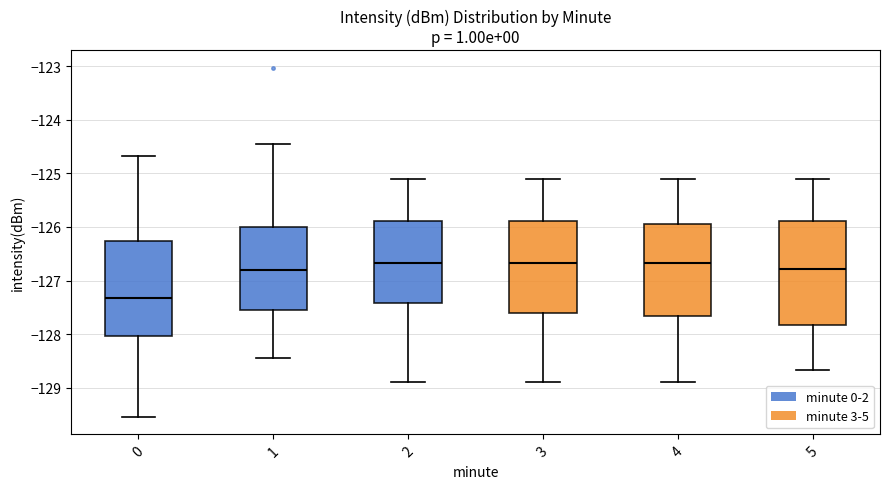

Reading left to right, transcribe this box plot: for each box, give where its median line is, the range the box spans, and where its two whiskers end, as read against the y-axis. The values are not printed on the chart, so give them approximately, as read against the axis.

0: median -127.3, box -128.0 to -126.3, whiskers -129.5 to -124.7
1: median -126.8, box -127.5 to -126.0, whiskers -128.4 to -124.5
2: median -126.7, box -127.4 to -125.9, whiskers -128.9 to -125.1
3: median -126.7, box -127.6 to -125.9, whiskers -128.9 to -125.1
4: median -126.7, box -127.7 to -125.9, whiskers -128.9 to -125.1
5: median -126.8, box -127.8 to -125.9, whiskers -128.7 to -125.1